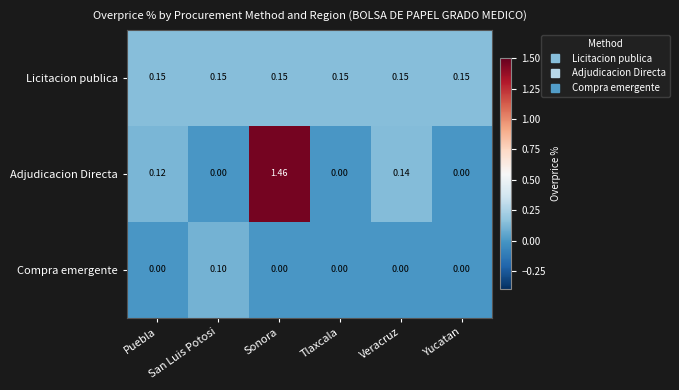

List the series in order of their overall mean, highest first.

Adjudicacion Directa, Licitacion publica, Compra emergente